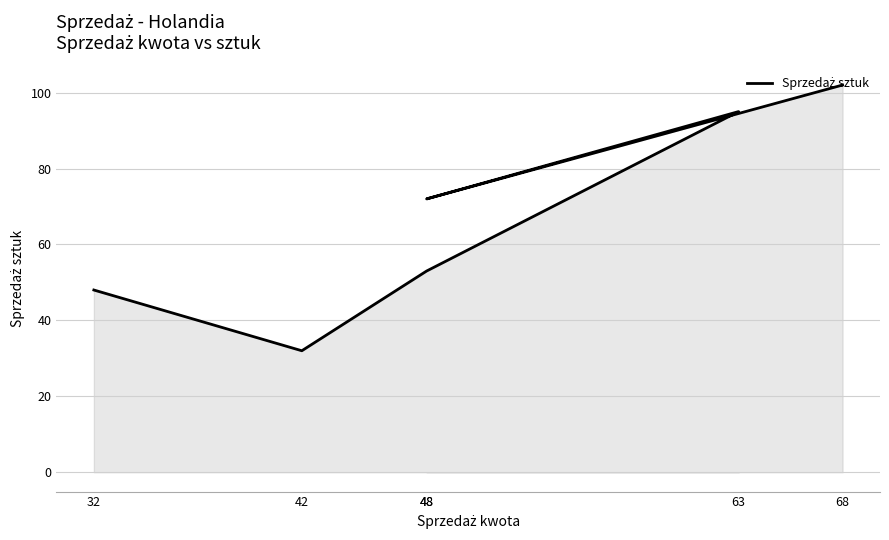

Reading left to right, what are all the values shown in this chart?

68=102	48=72	63=95	48=53	42=32	32=48